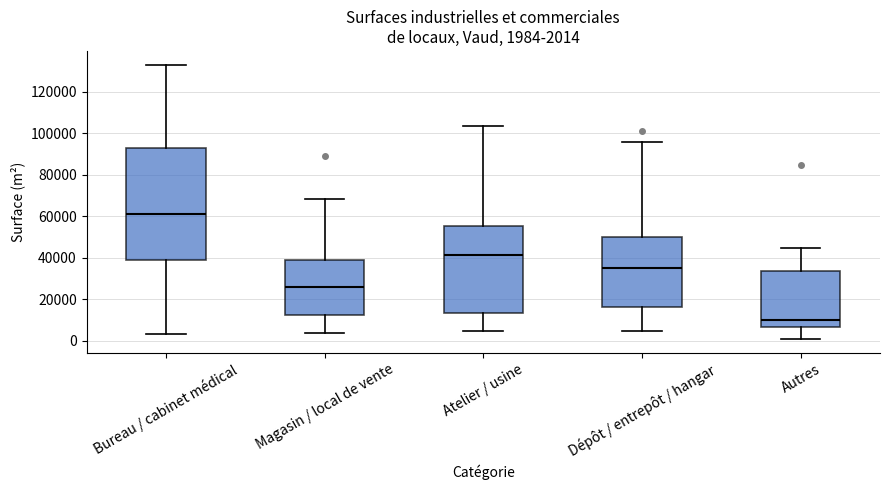

Which box's median line is the highest?

Bureau / cabinet médical